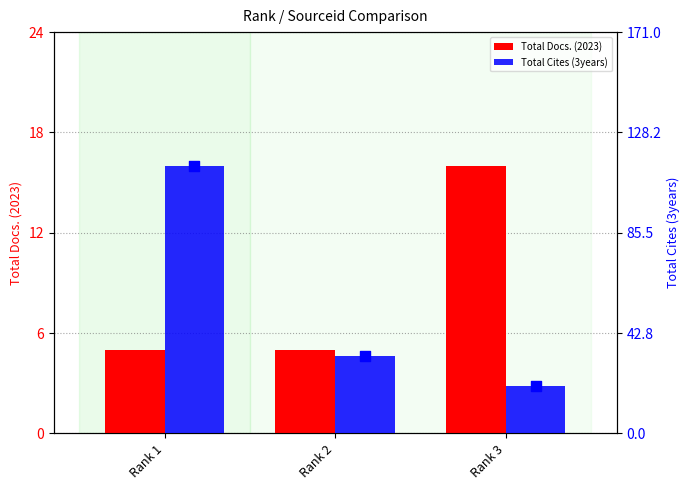

Which series reaches the minimum Y coordinate?

Total Docs. (2023)